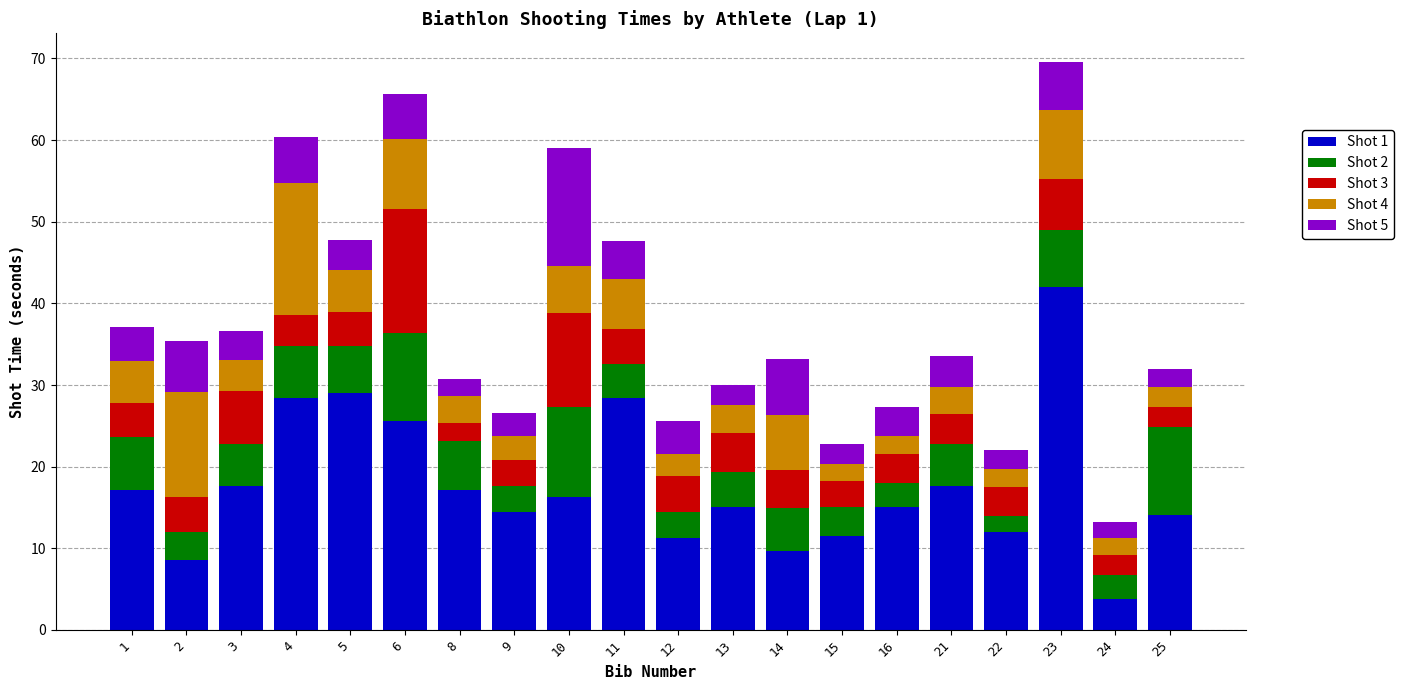

The value of Shot 1 at 10 is 5.2. True or false?

False